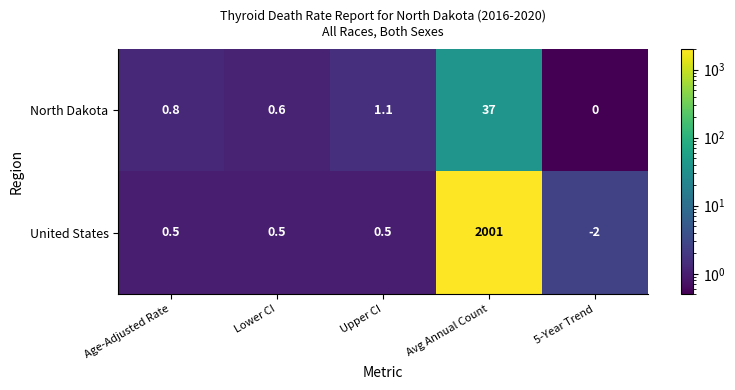

Rank the series by their maximum value, from highest to lowest.

United States, North Dakota